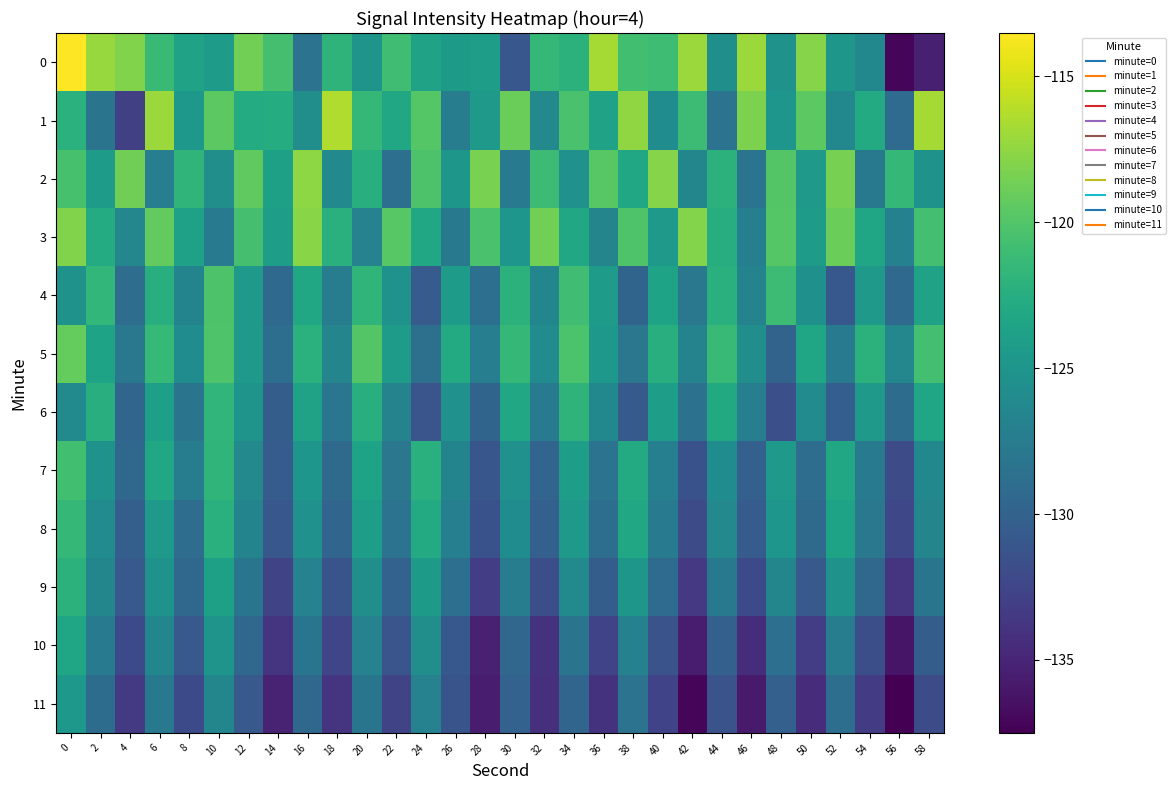

What is the total value across all series at 34?

-1486.8